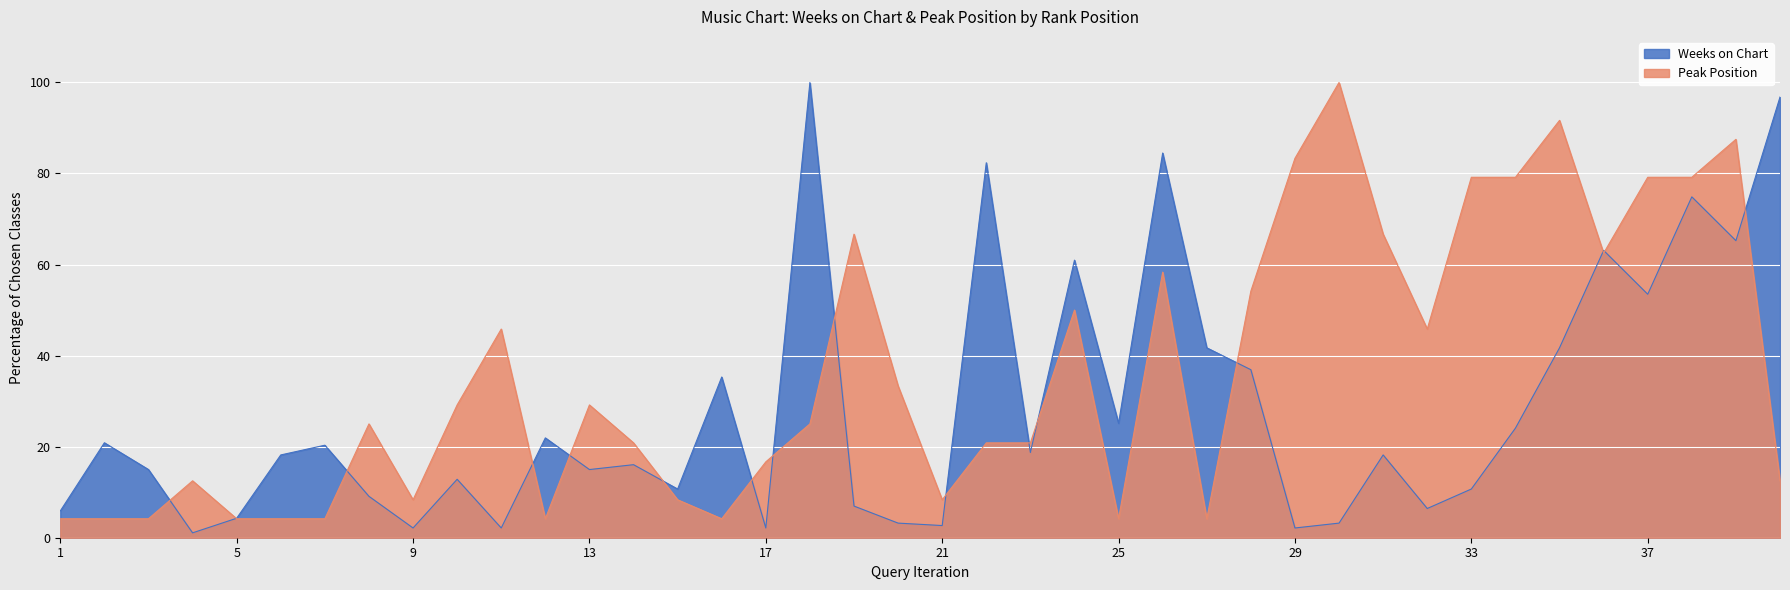

What are all the series names shown in the legend?

Weeks on Chart, Peak Position